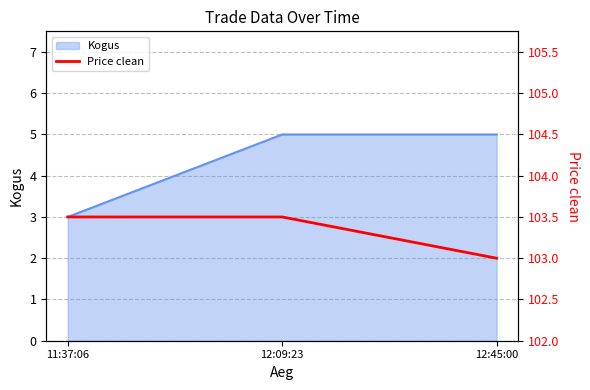

Count the values in the range 103 to 104.

3